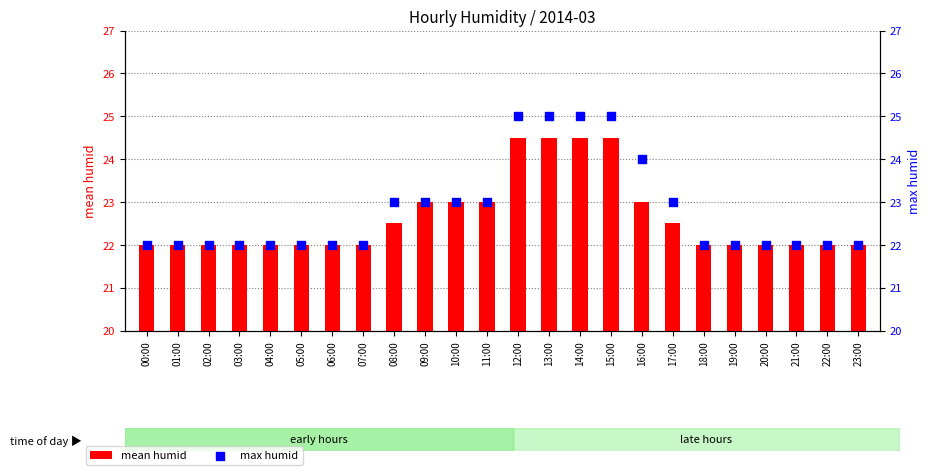

Which series has the largest total across all categories?

max humid